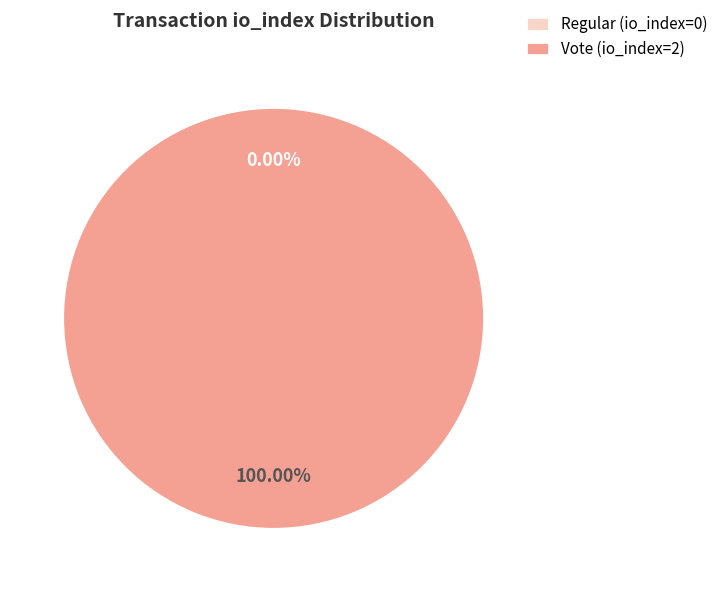

True or false: Regular (io_index=0) accounts for 0% of the total.

True